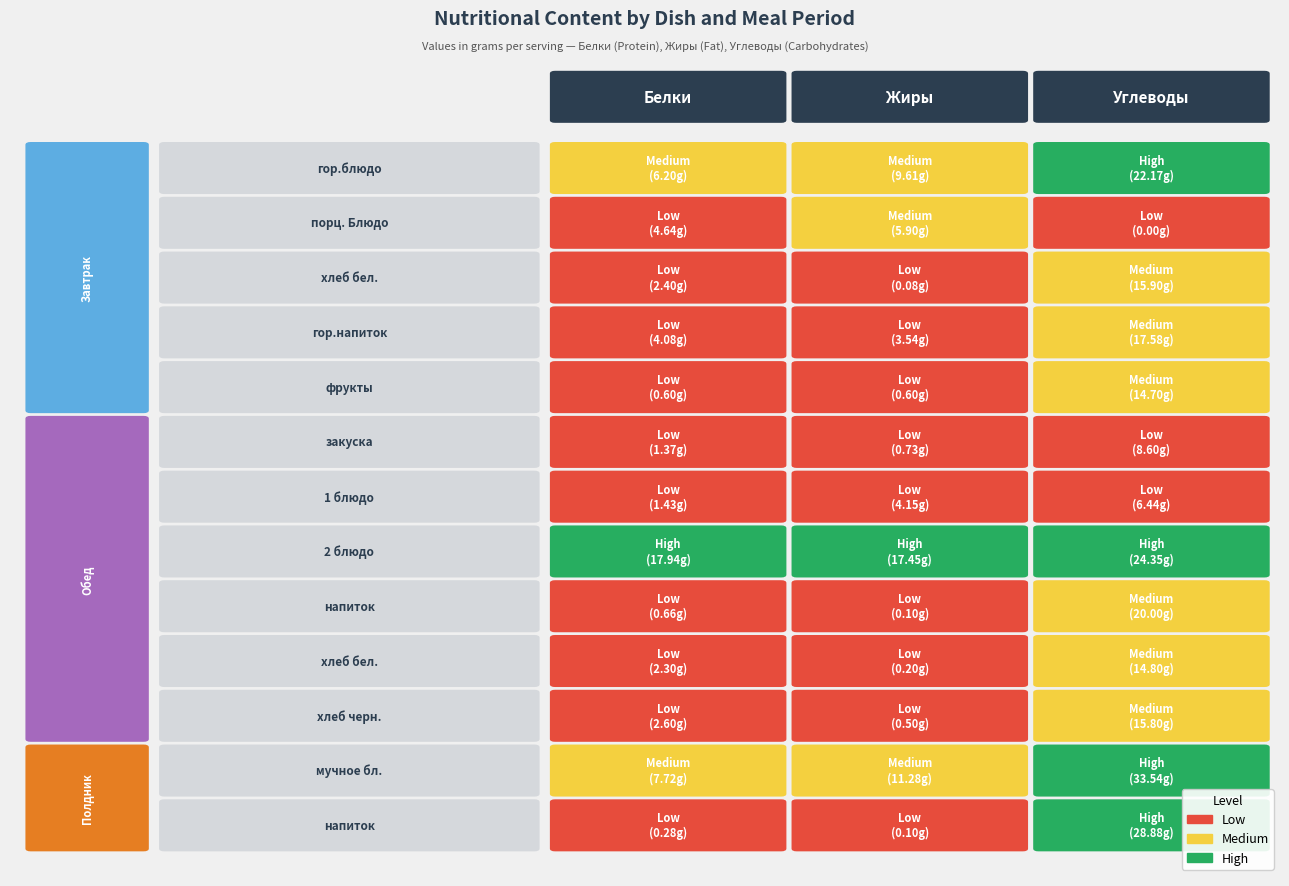

What is the difference between the highest and lowest values at 8?

19.9